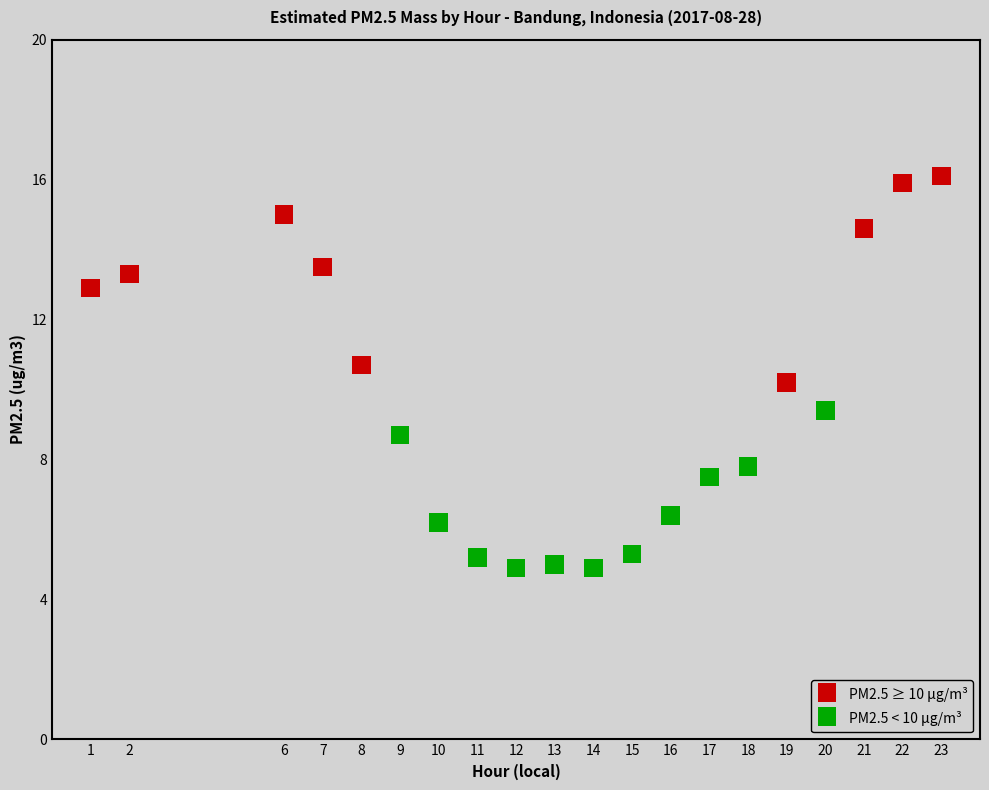

Which series reaches the maximum Y coordinate?

PM2.5 ≥ 10 μg/m³